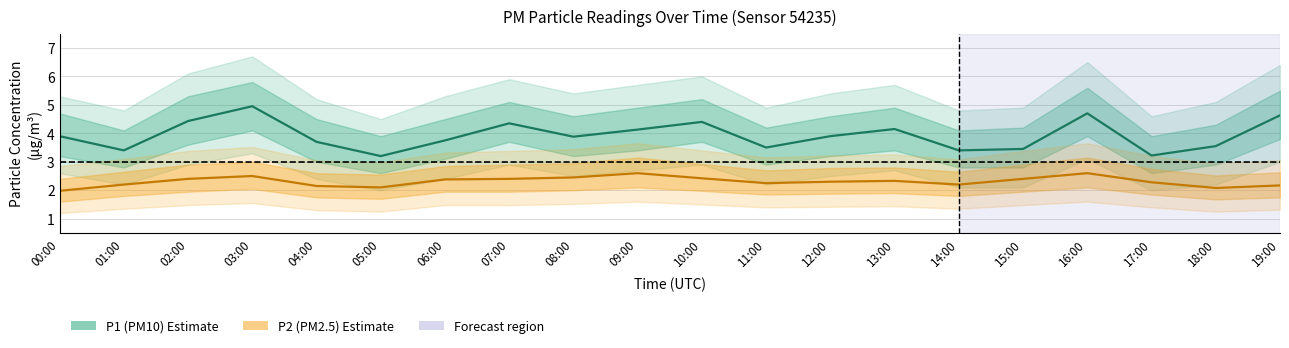

Count the number of categories in the chart.

20